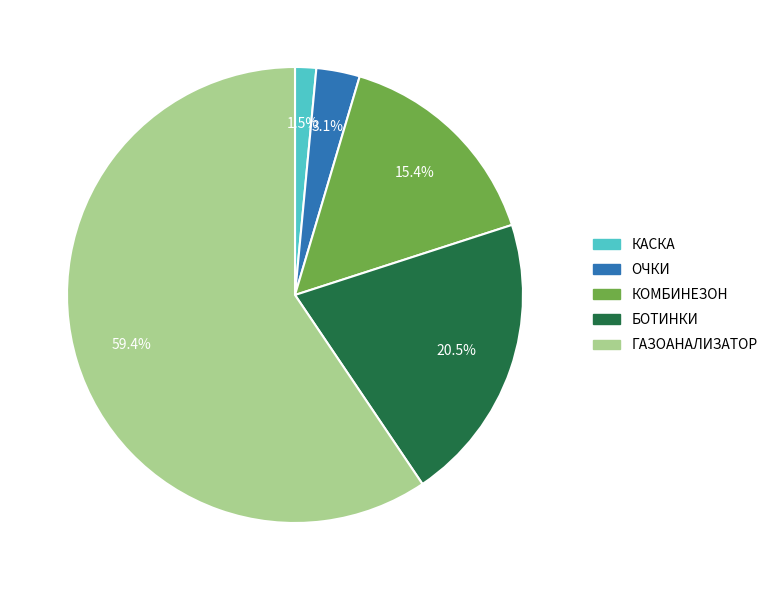

Combined, what portion of the pie is КОМБИНЕЗОН and КАСКА?

16.9%